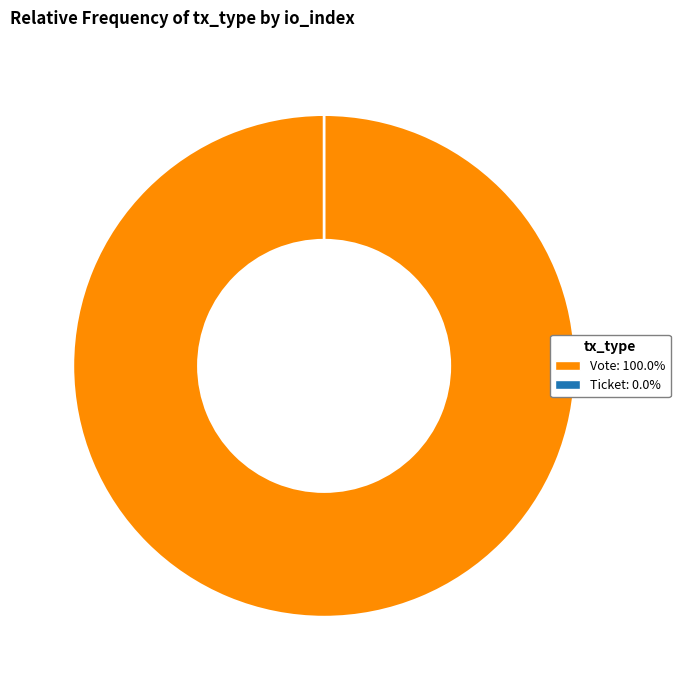

How many slices are in this pie chart?

2